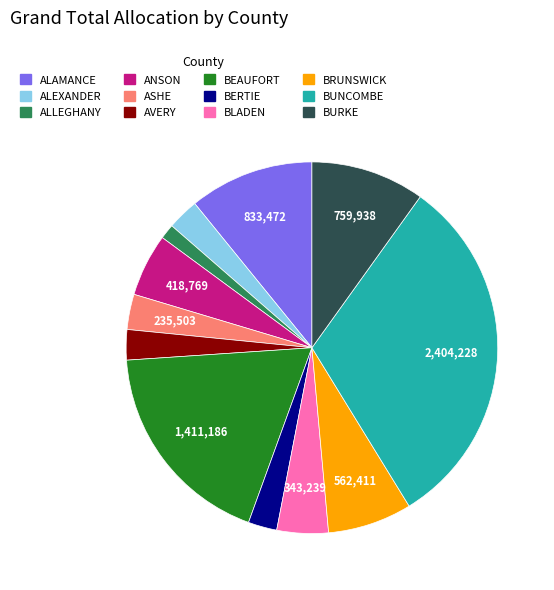

Which has a higher value, ALAMANCE or AVERY?

ALAMANCE